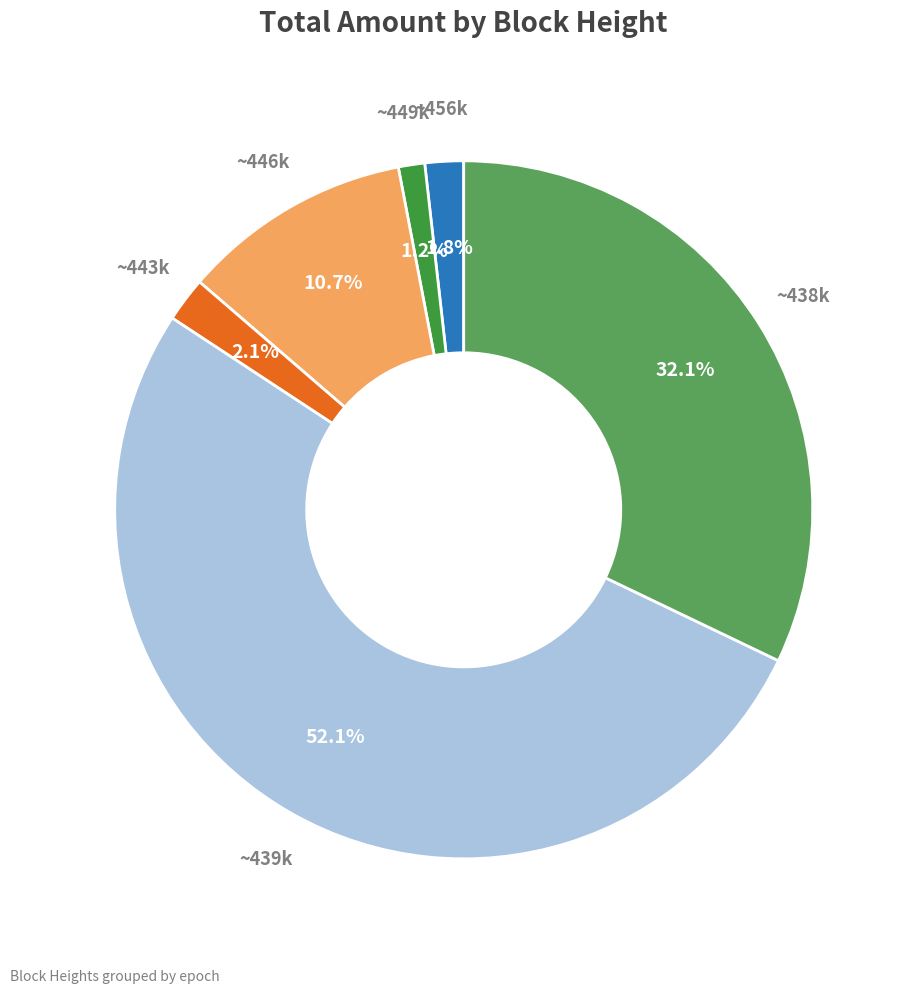

Combined, do ~446k and ~438k account for over 50%?

No